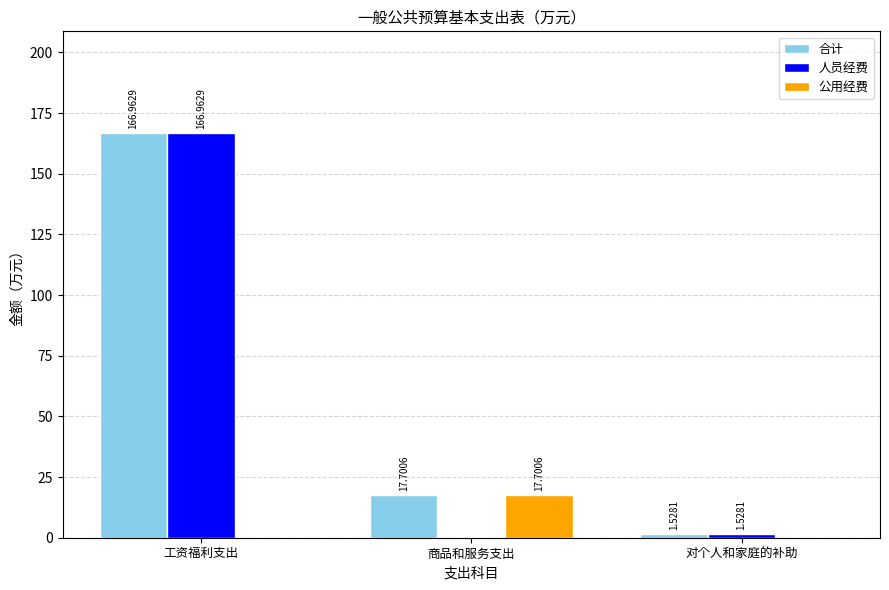

What is the sum of all 合计 values?

186.2